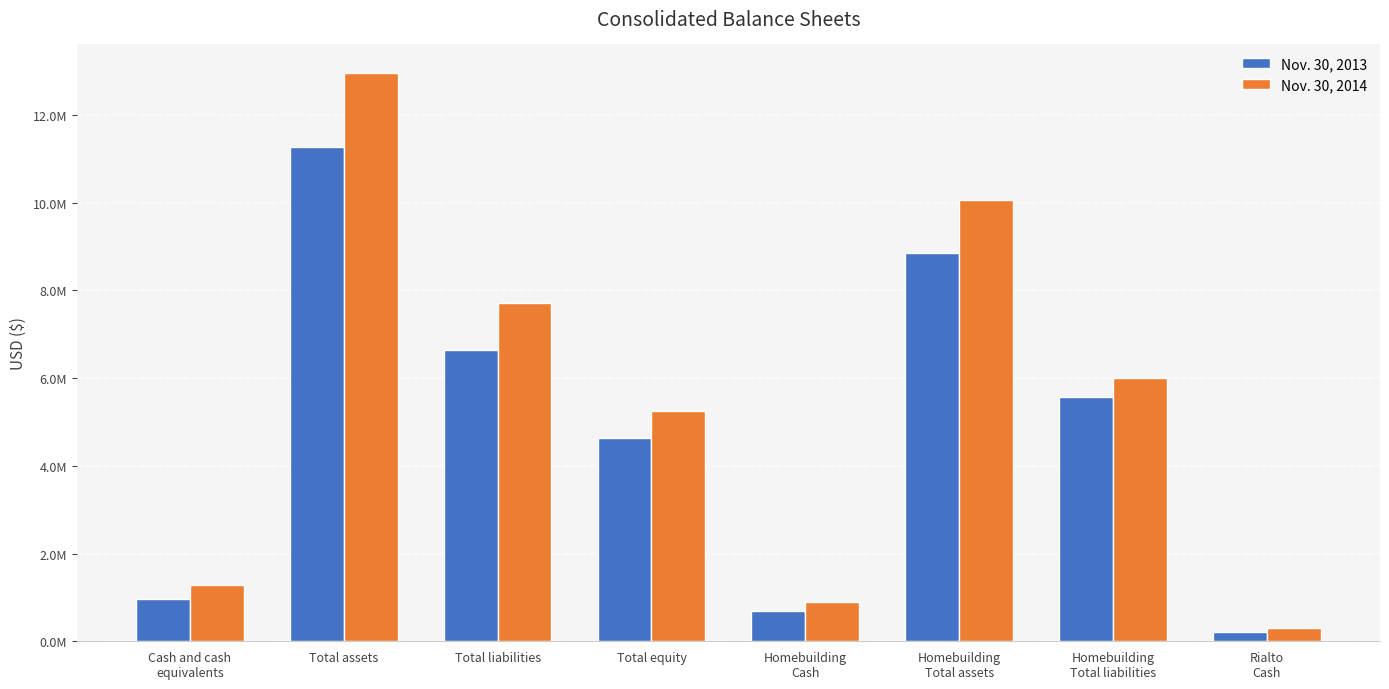

What are all the series names shown in the legend?

Nov. 30, 2013, Nov. 30, 2014